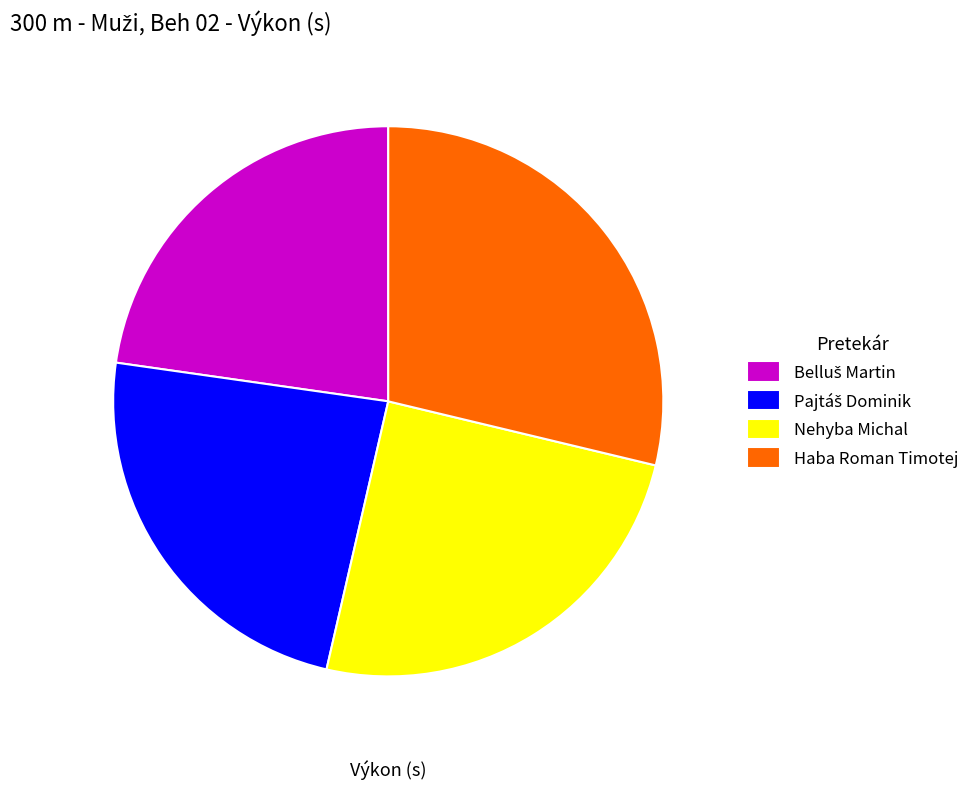

Approximately how many times larger is the value at Haba Roman Timotej compared to Nehyba Michal?

1.2